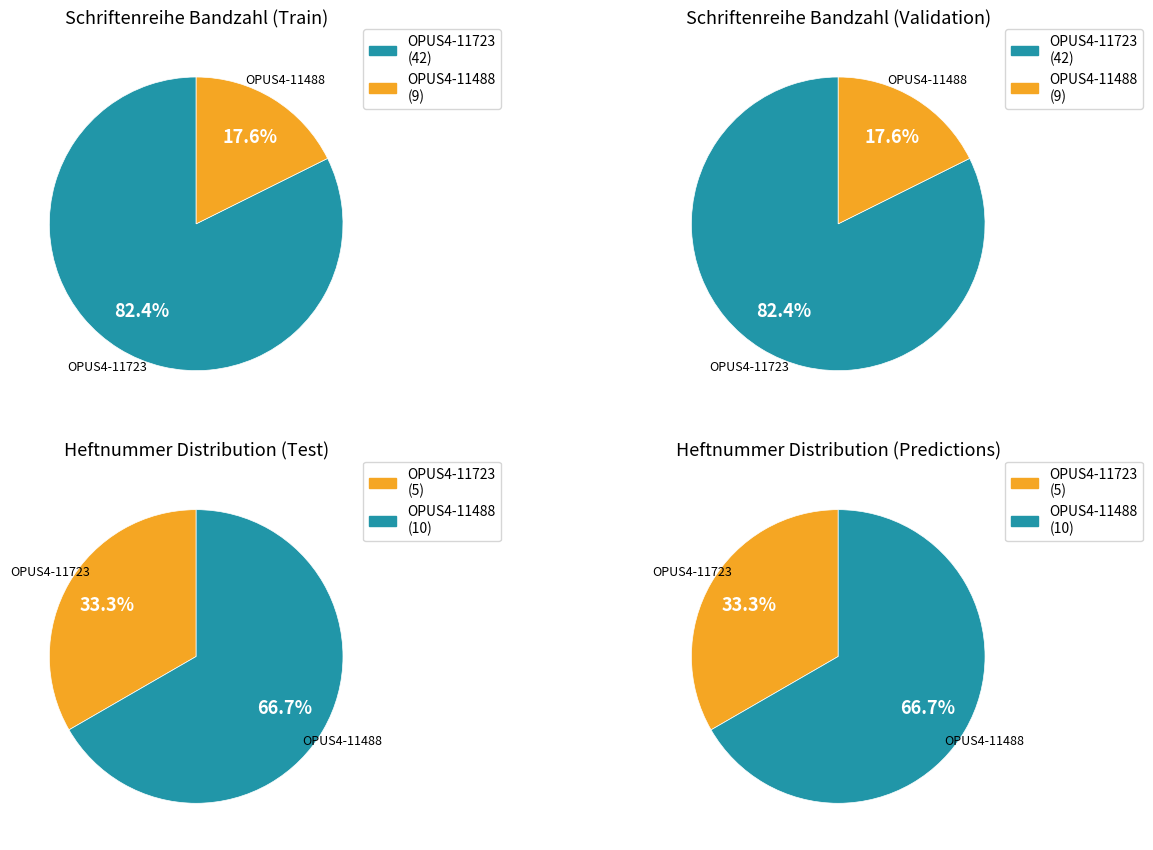

Does OPUS4-11723 represent more than half of the total?

Yes